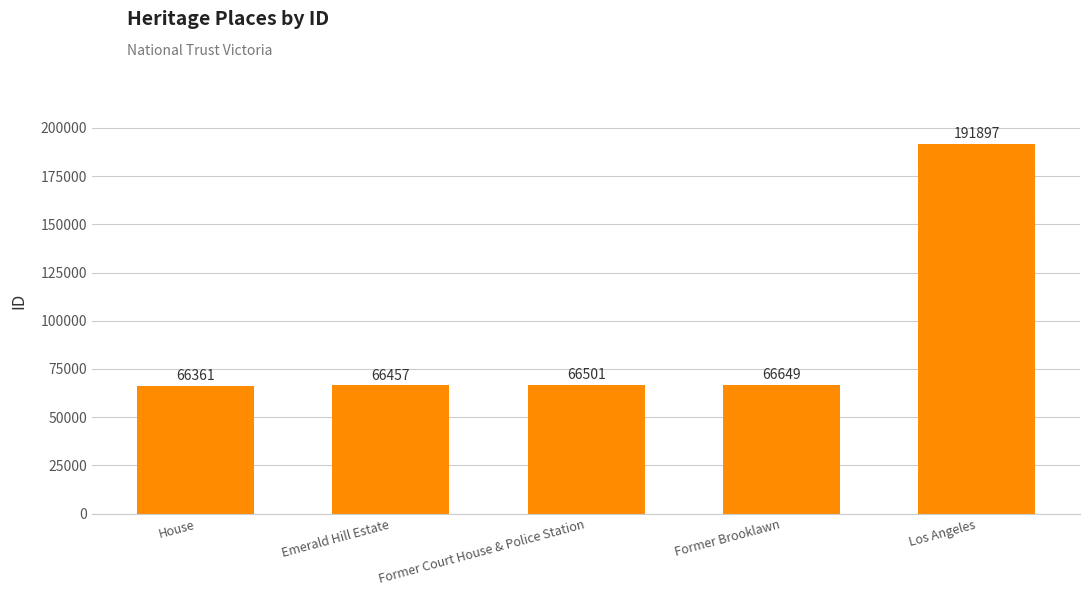

Rank the categories by value from highest to lowest.

Los Angeles, Former Brooklawn, Former Court House & Police Station, Emerald Hill Estate, House